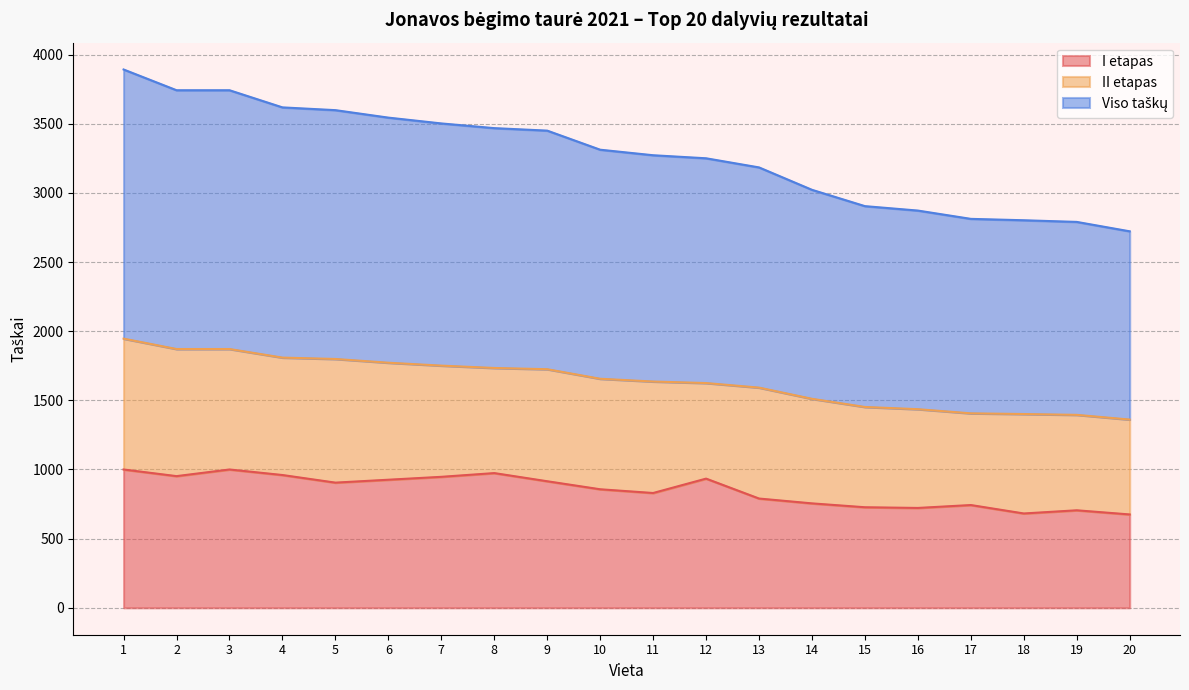

What is the value of the I etapas point at the 15th from the left?

727.0